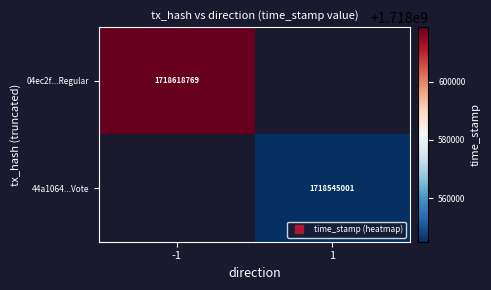

Rank the series by their maximum value, from lowest to highest.

04ec2f...Regular, 44a1064...Vote